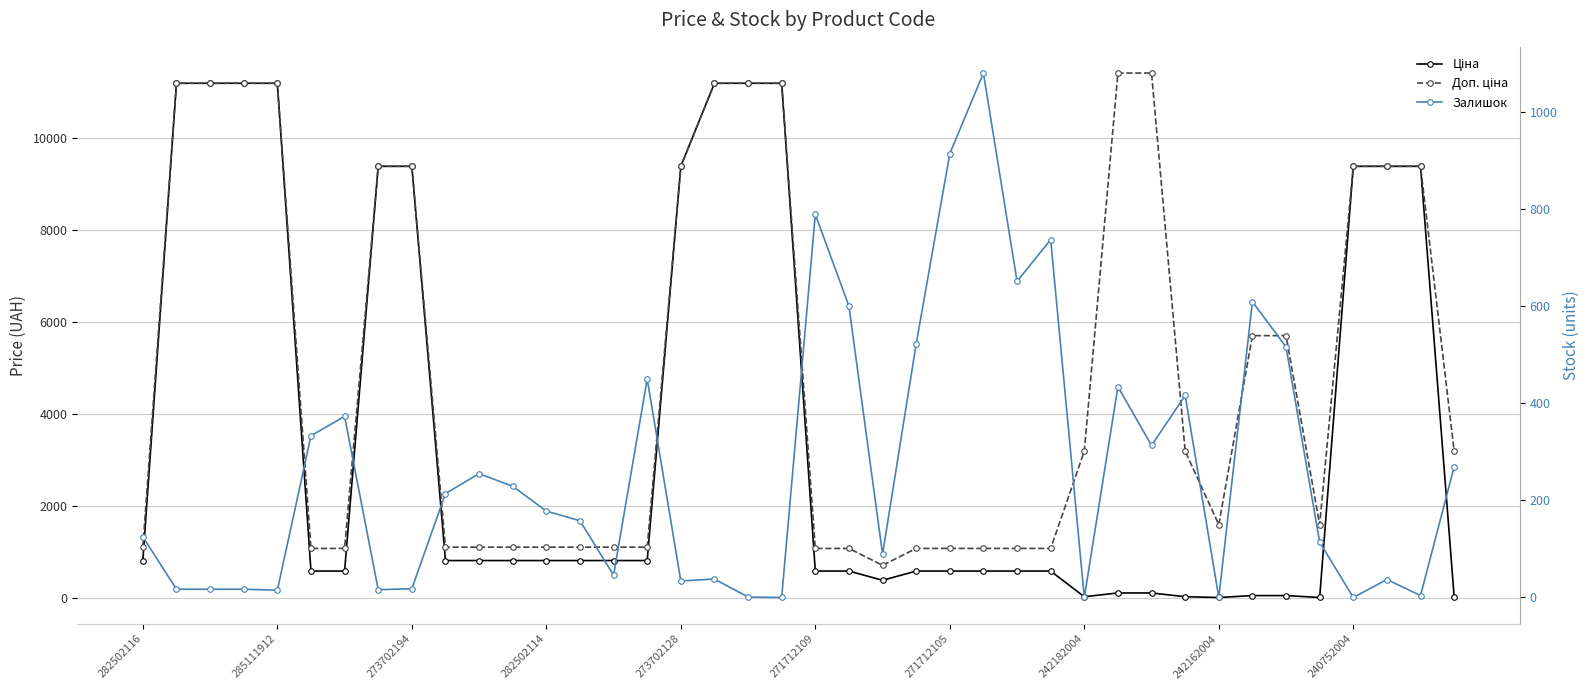

Which series has the largest total across all categories?

Доп. ціна